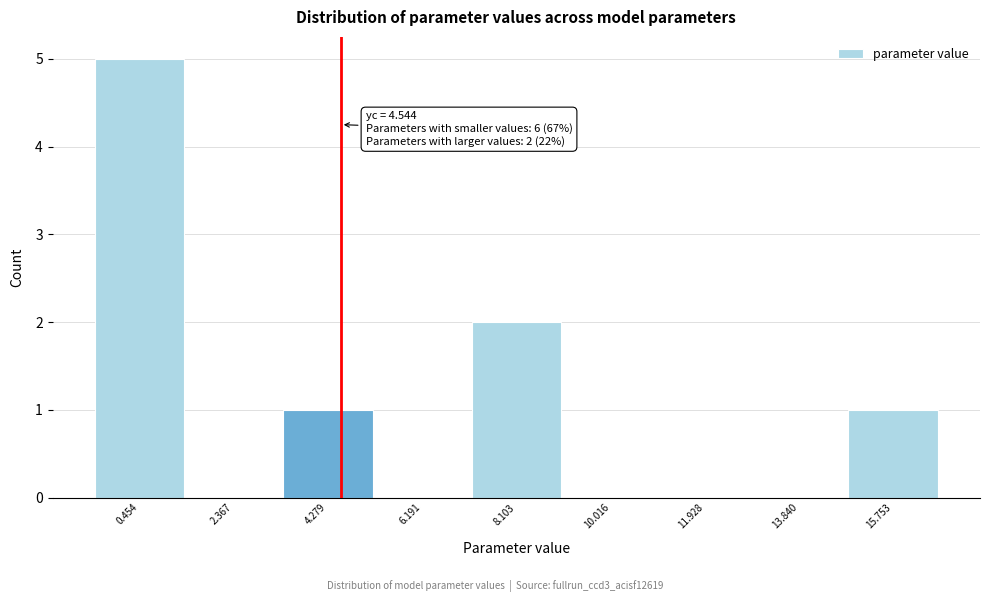

Which range on the x-axis has the tallest bar?

-0.6 to 1.4